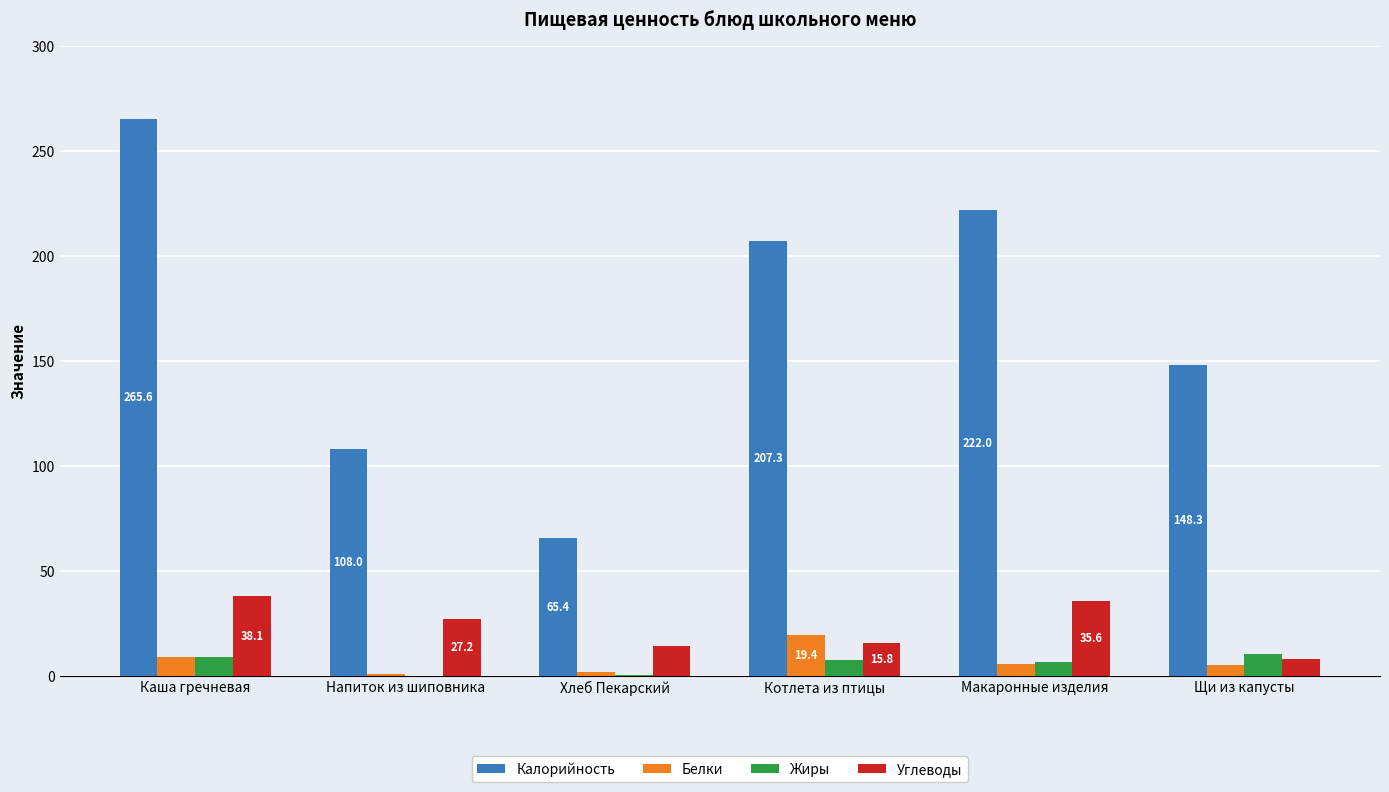

What is the approximate value of Калорийность at Хлеб Пекарский?

65.4